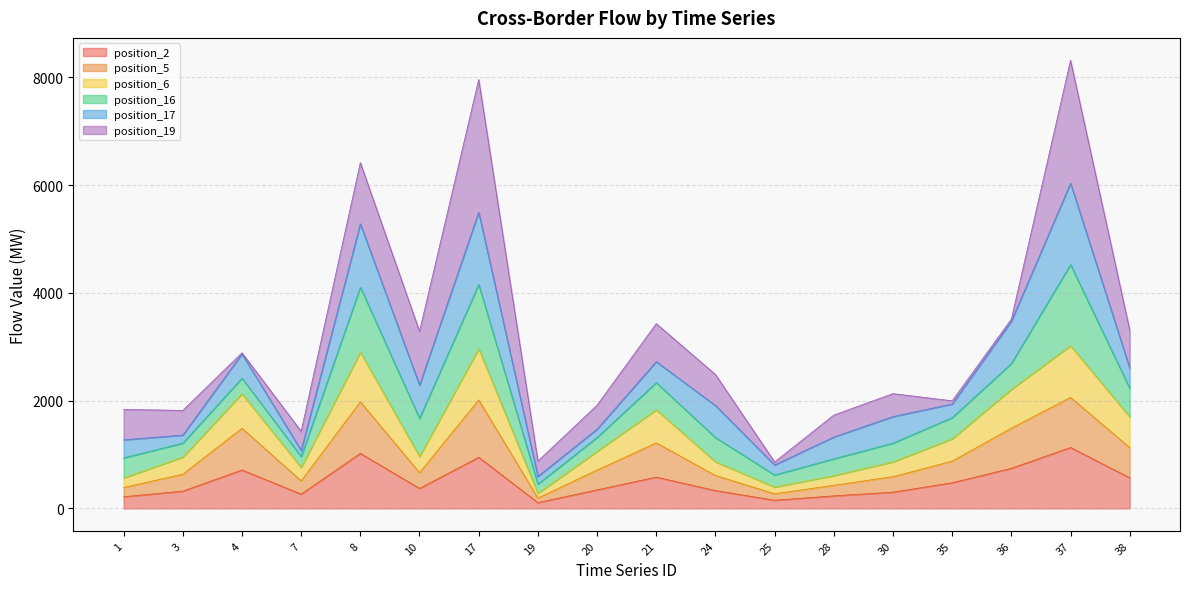

True or false: position_5 and position_2 cross at least once.

False